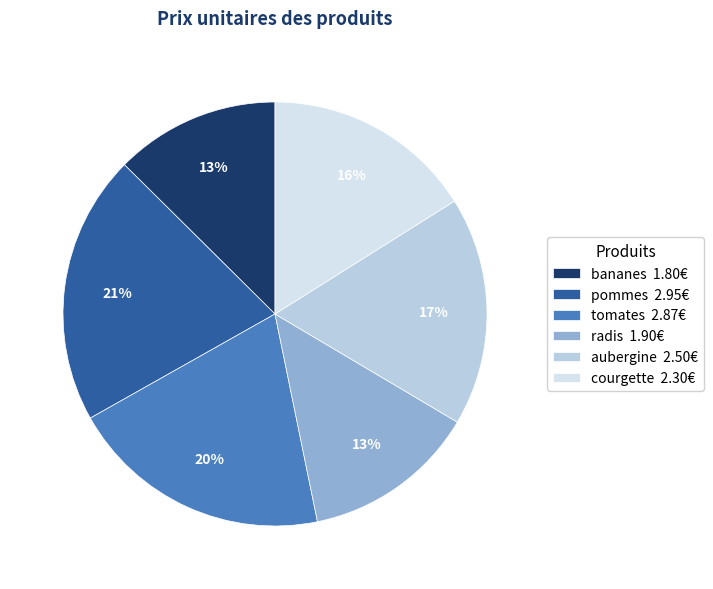

Which slice is the largest?

pommes